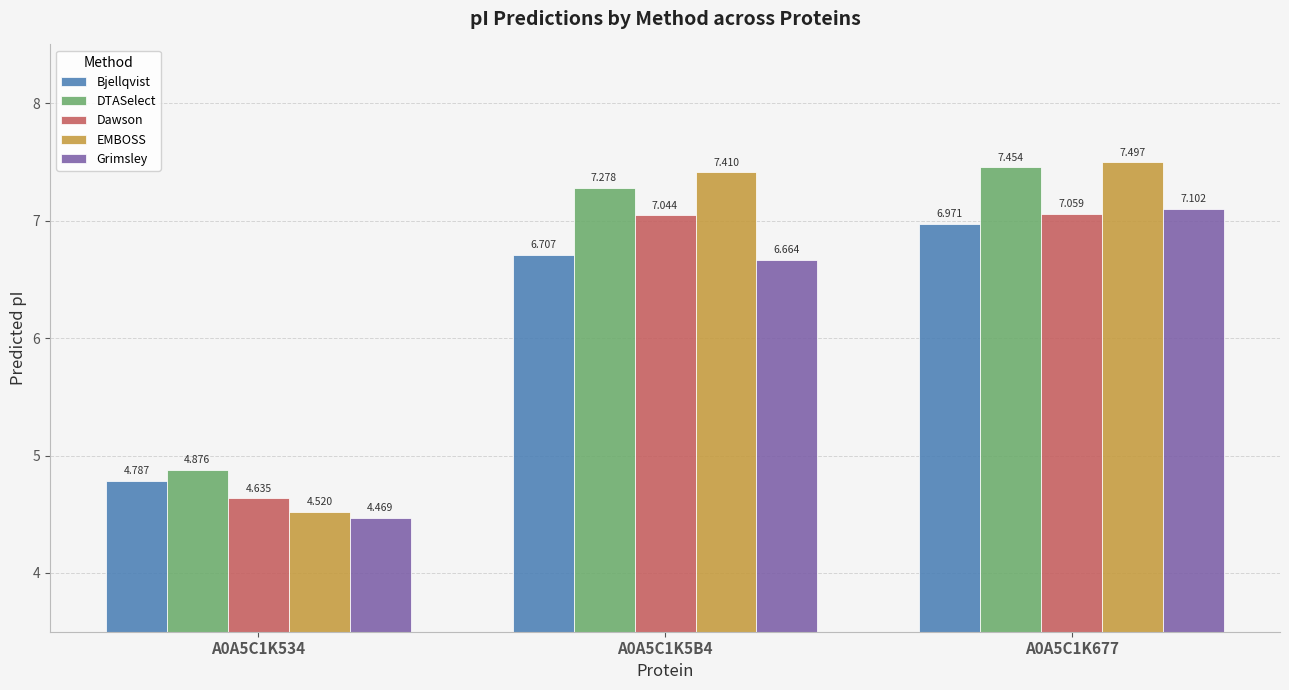

The Grimsley series shows 4.3 at A0A5C1K5B4. True or false?

False